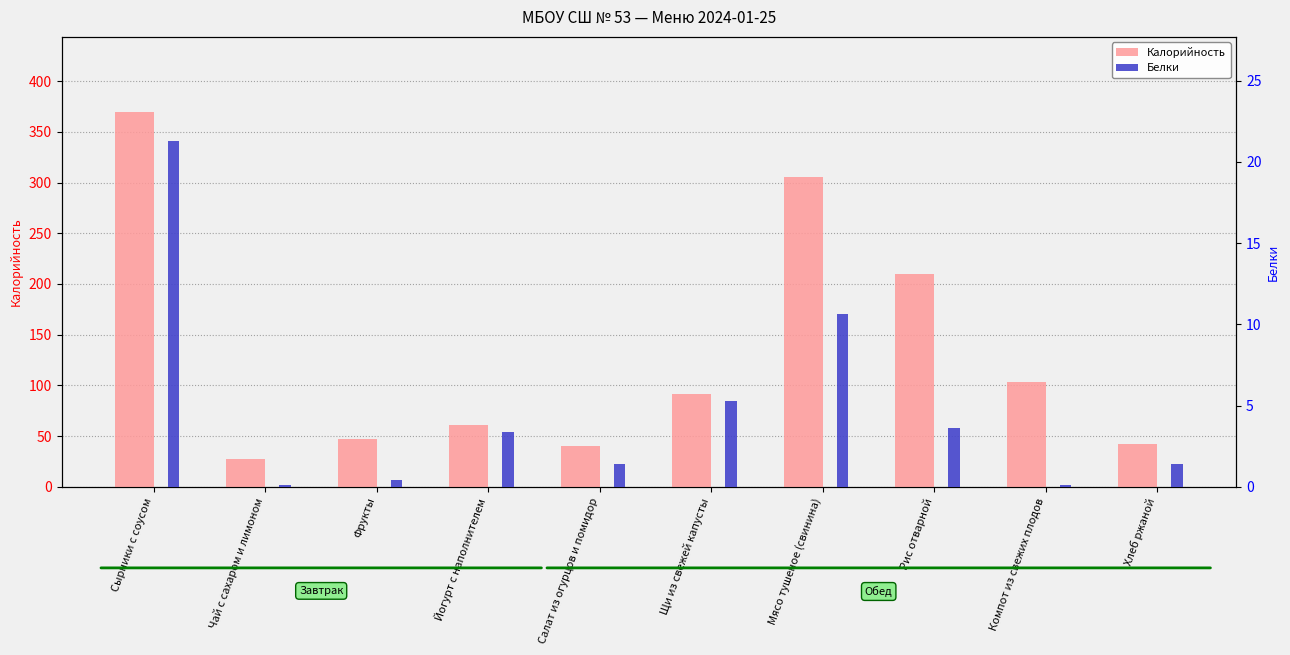

The value of Белки at Рис отварной is 3.6. True or false?

True